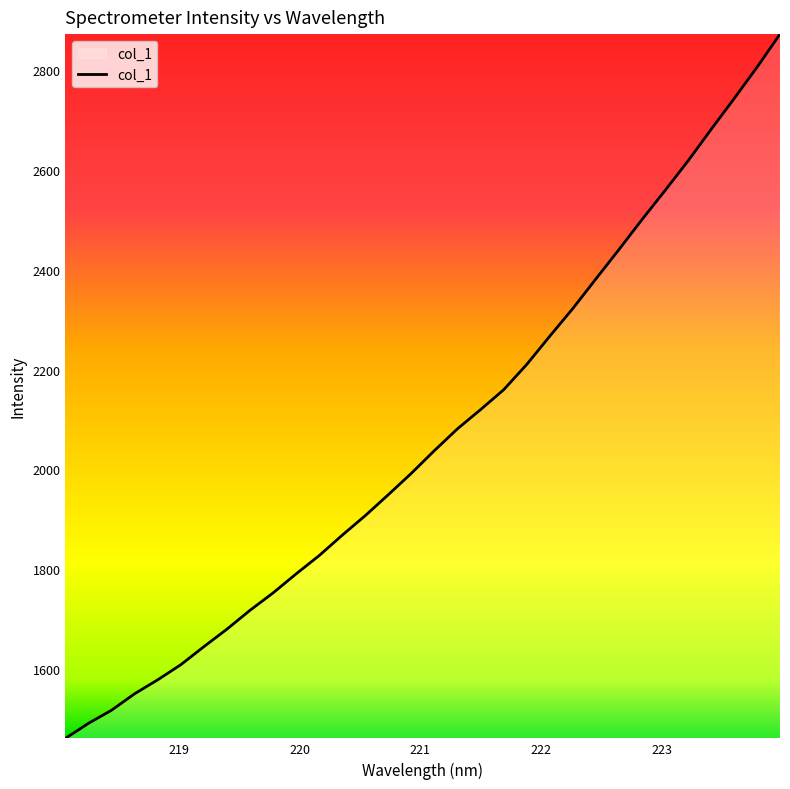

How many values are below 2037?

16